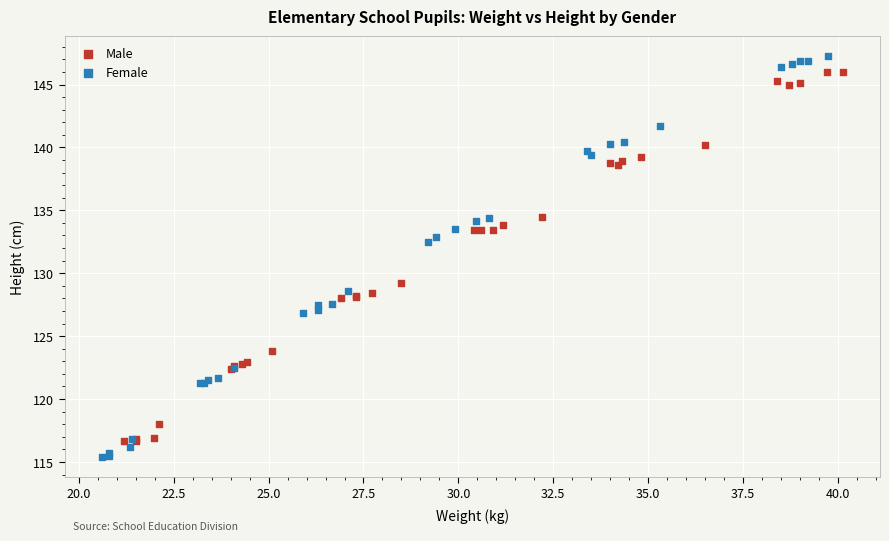

What are all the series names shown in the legend?

Male, Female